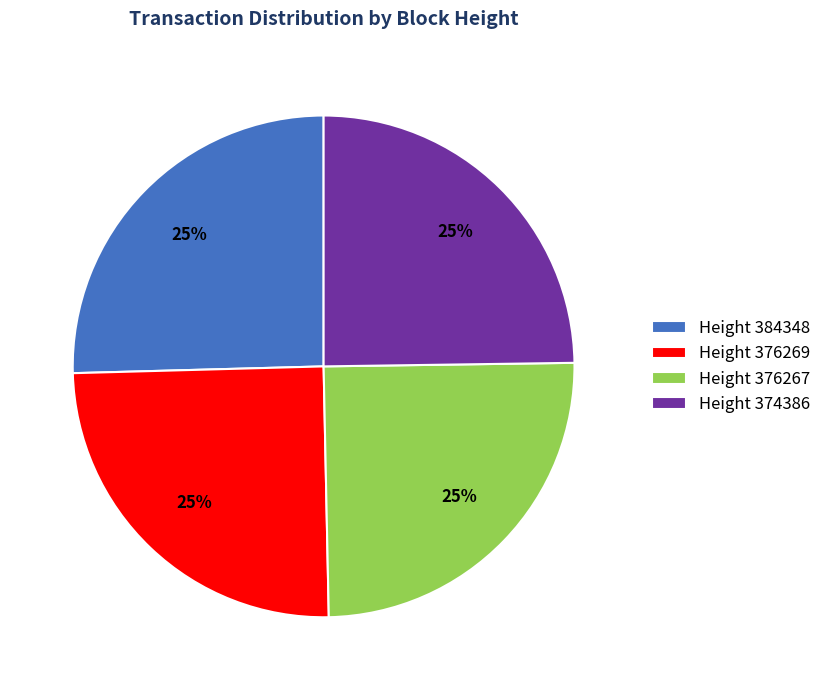

How many segments does this pie chart have?

4